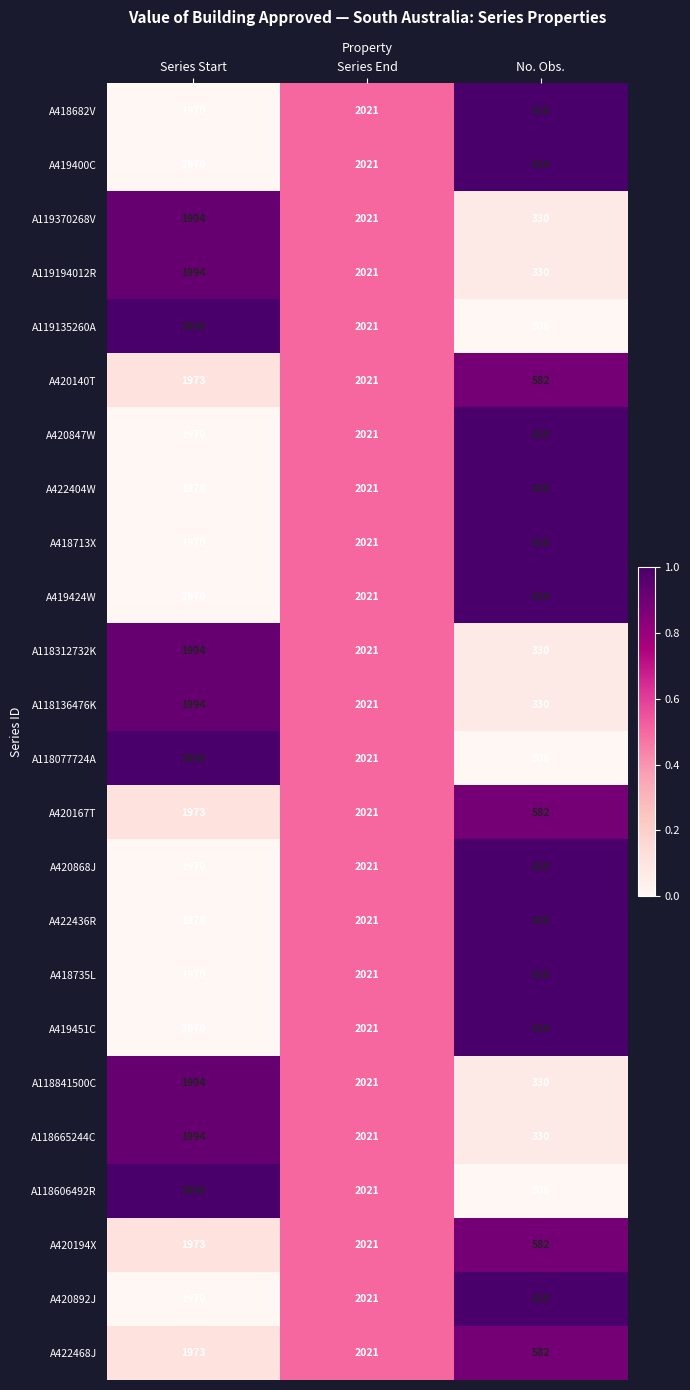

Read the A418713X value at No. Obs..

618